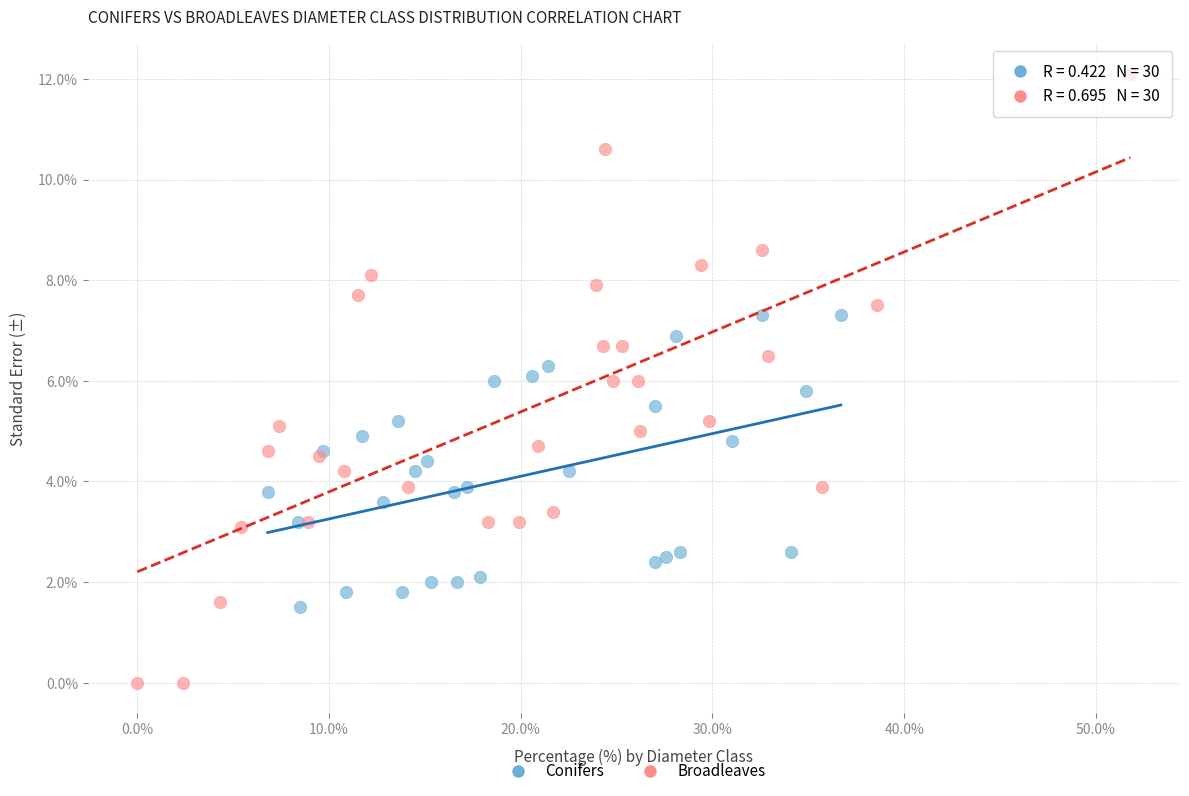

Which series contains the lowest Y value?

Broadleaves